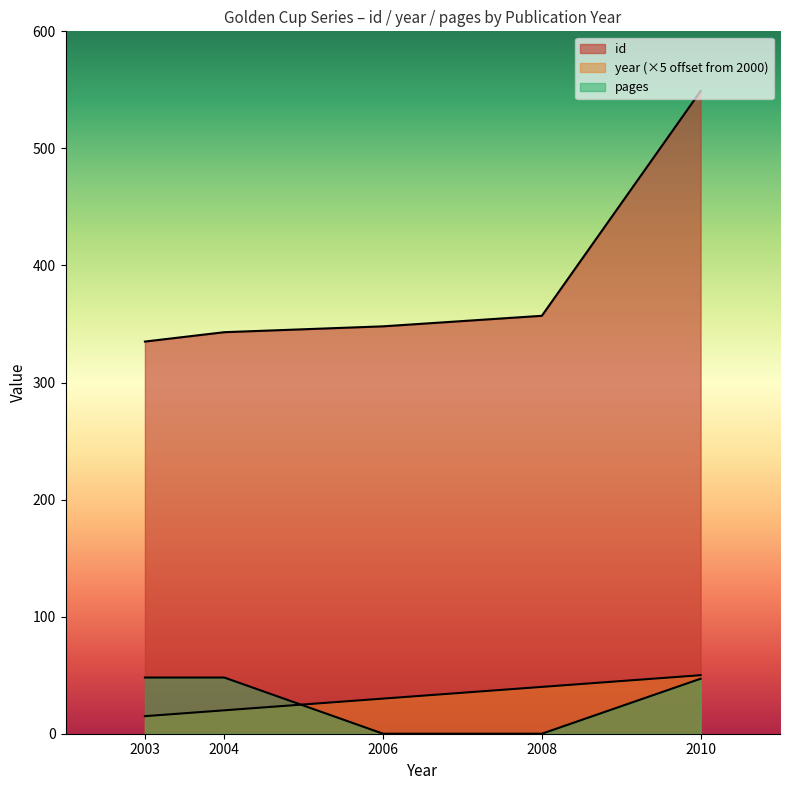

Which series has the largest total across all categories?

id